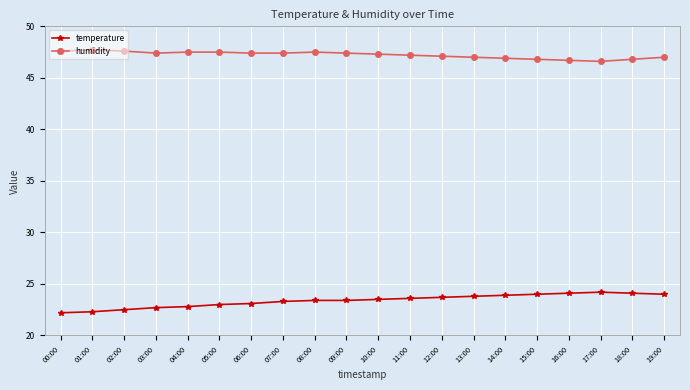

Rank the series by their maximum value, from highest to lowest.

humidity, temperature